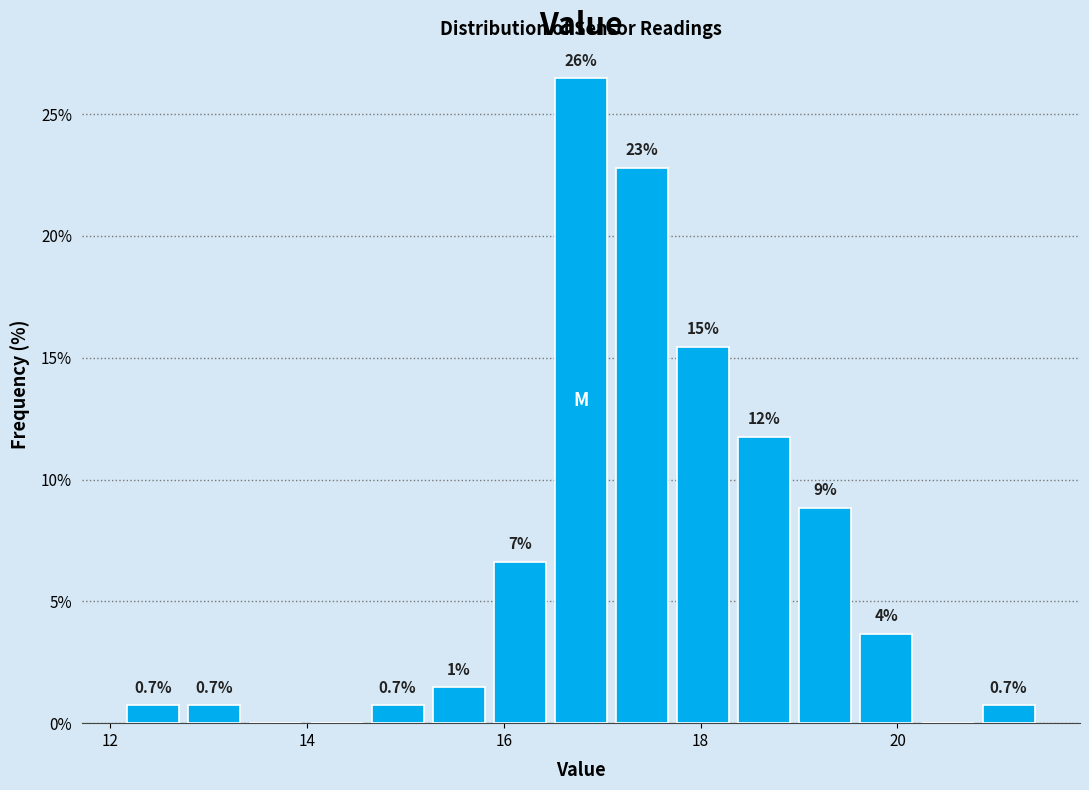

Read against the x-axis, roughly where is the centre of the tallest bar?

16.8